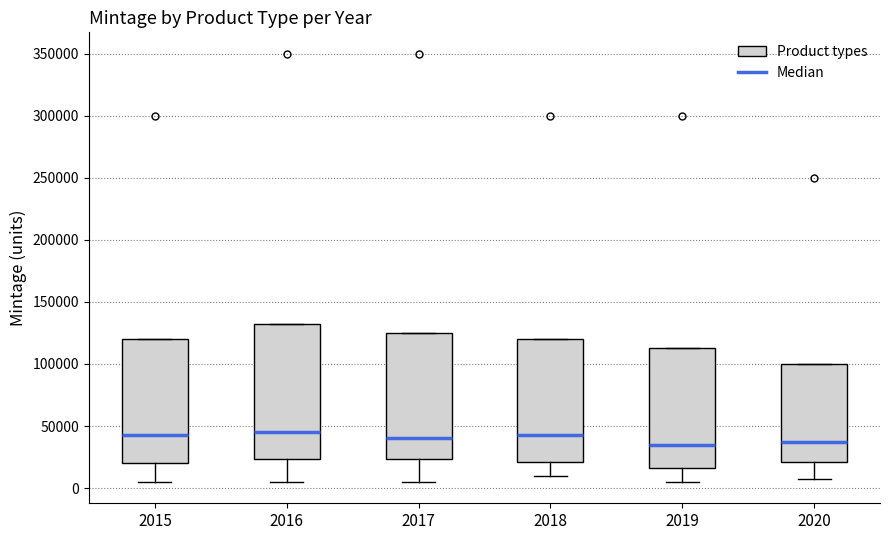

Which box is the tallest, from its lower edge to its upper edge?

2016